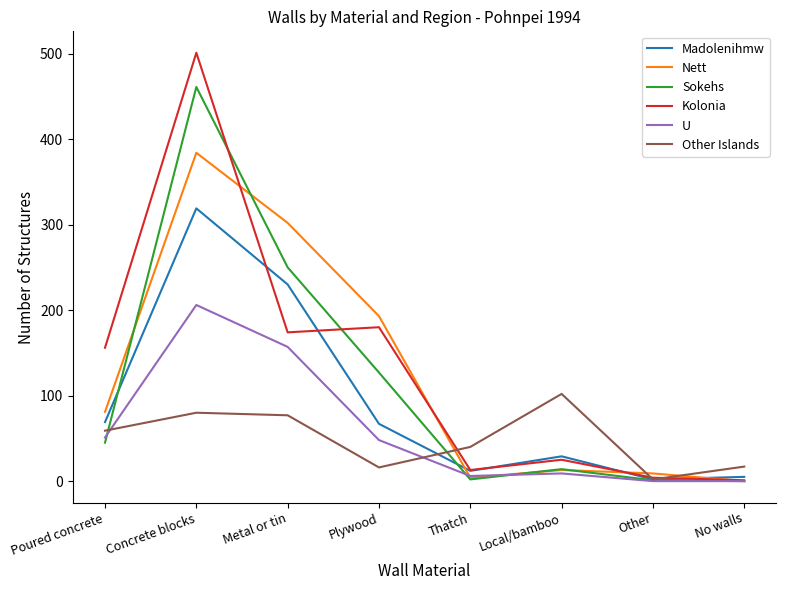

At which label does Kolonia reach its peak?

Concrete blocks